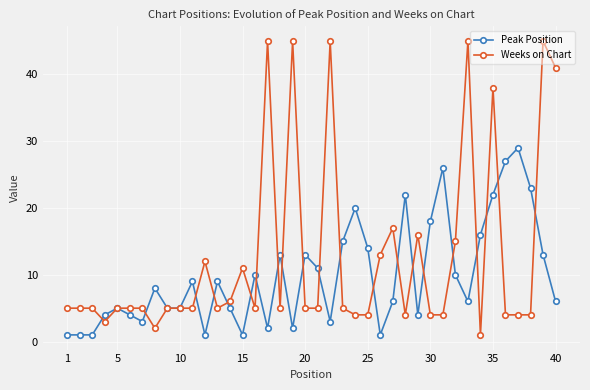

True or false: Weeks on Chart has more than 0 points higher than both neighbors.

True